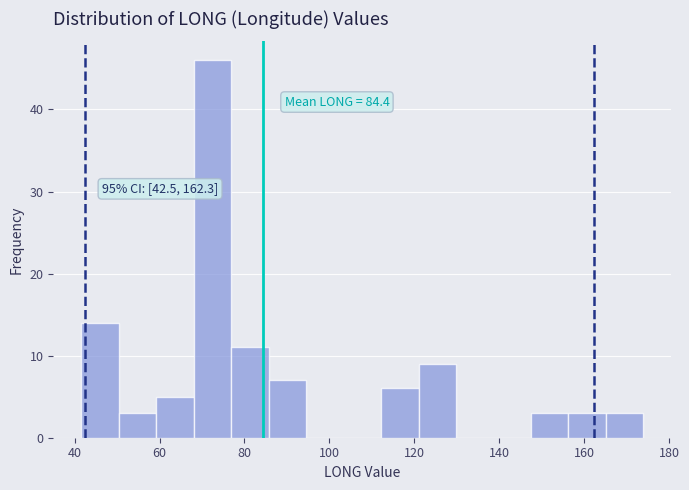

Which range on the x-axis has the tallest bar?

68 to 76